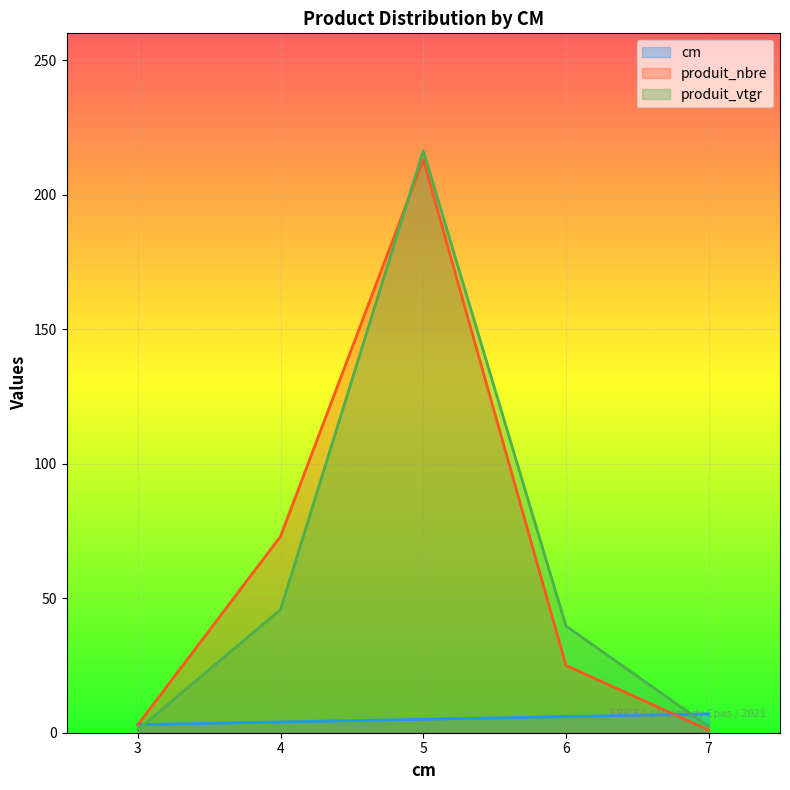

At how many categories does at least one series exceed 35?

3